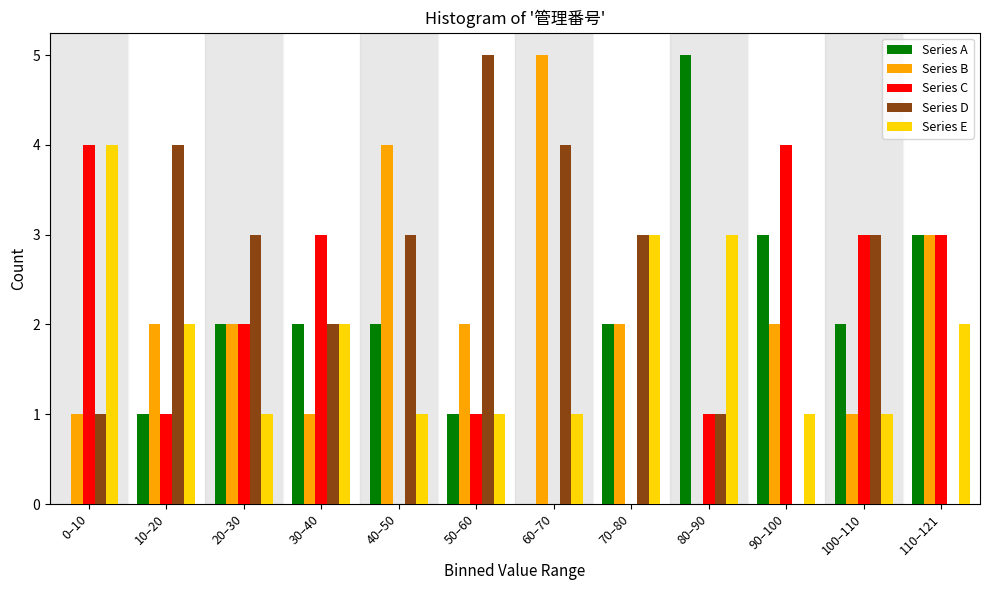

Which series has the largest total across all categories?

Series D